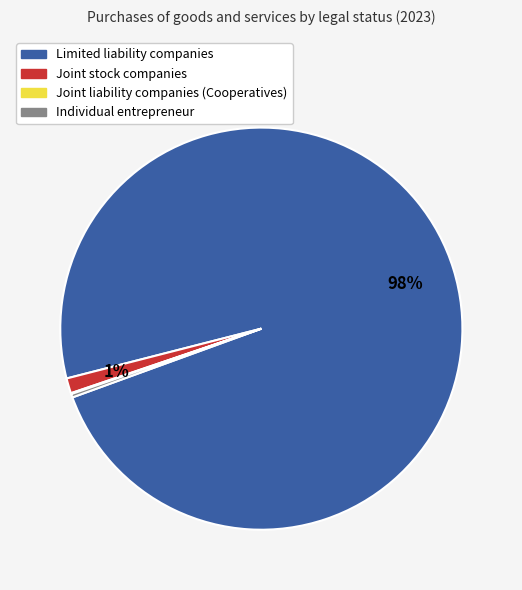

What is the largest slice in the pie chart?

Limited liability companies